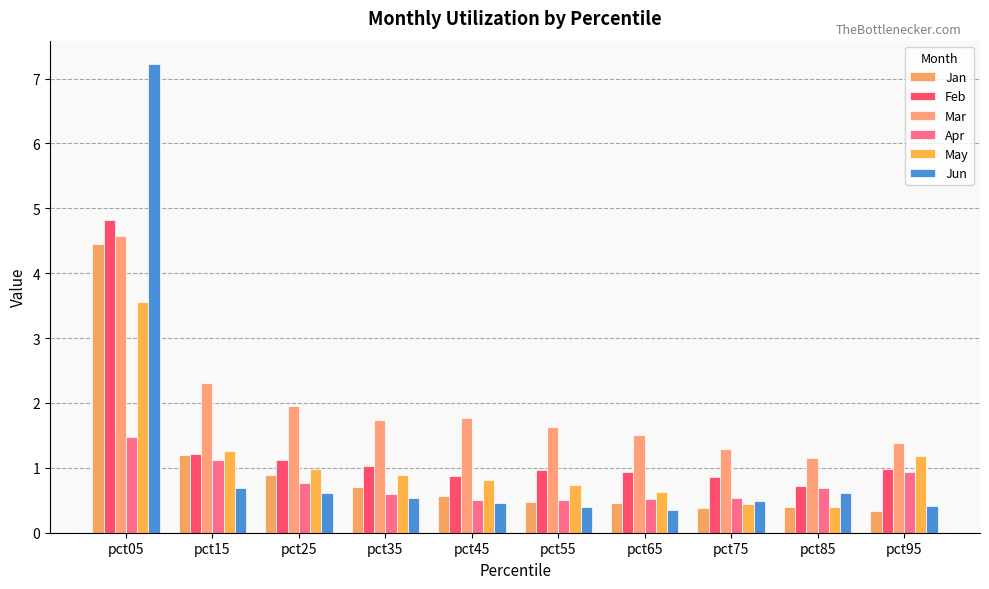

At pct55, list the series in order from smallest to largest.

Jun, Jan, Apr, May, Feb, Mar